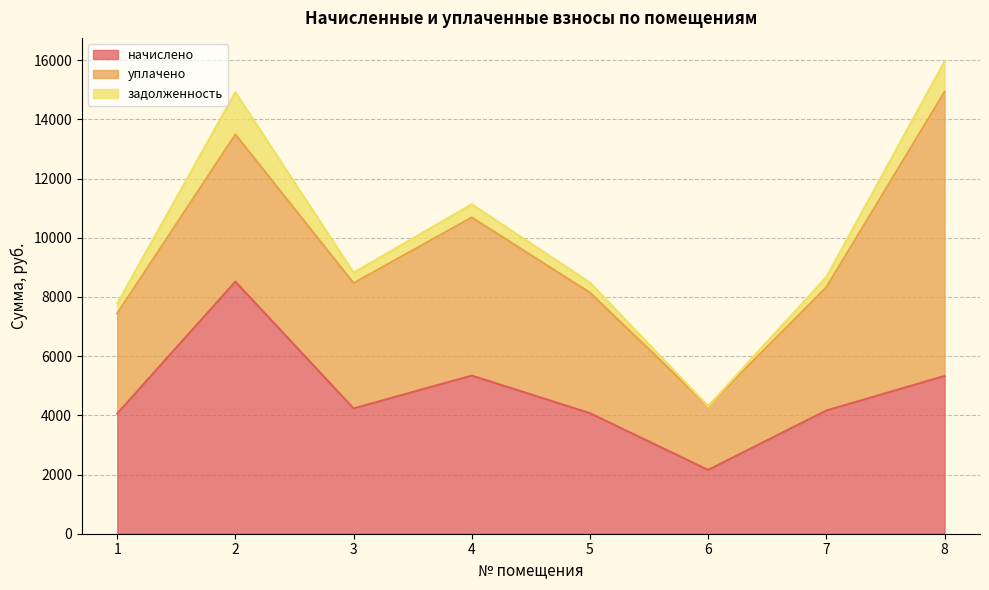

True or false: уплачено and начислено intersect in this chart.

False